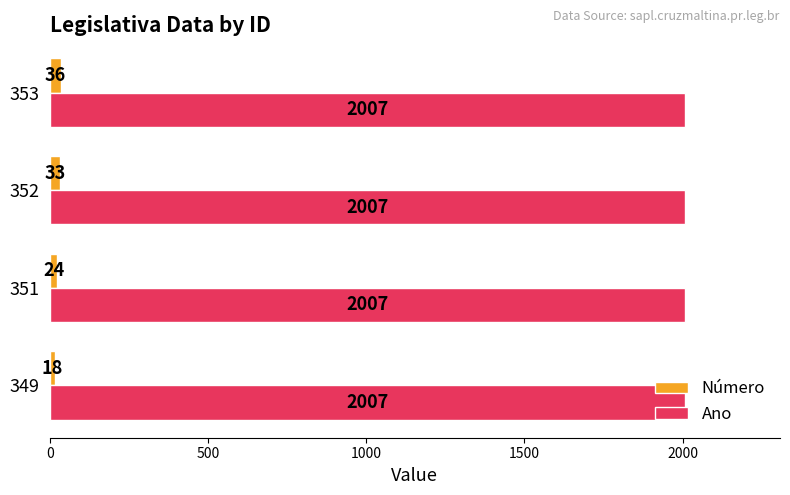

What is the lowest value of the Número series?

18